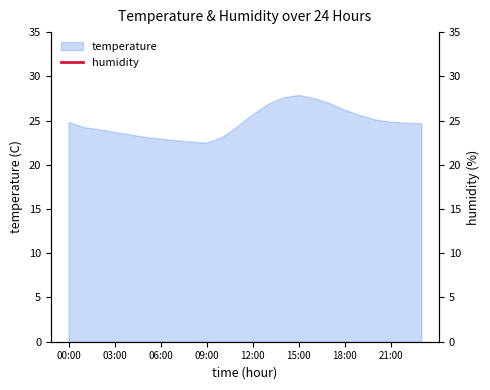

True or false: temperature has a value of 23.7 at 03:00.

True